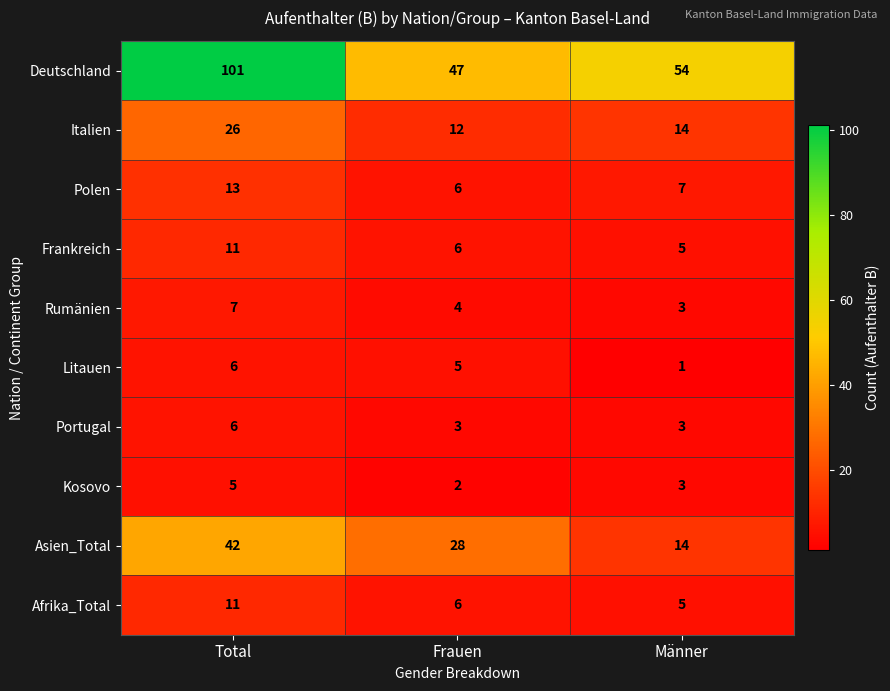

Rank the categories by Italien value from highest to lowest.

Total, Männer, Frauen